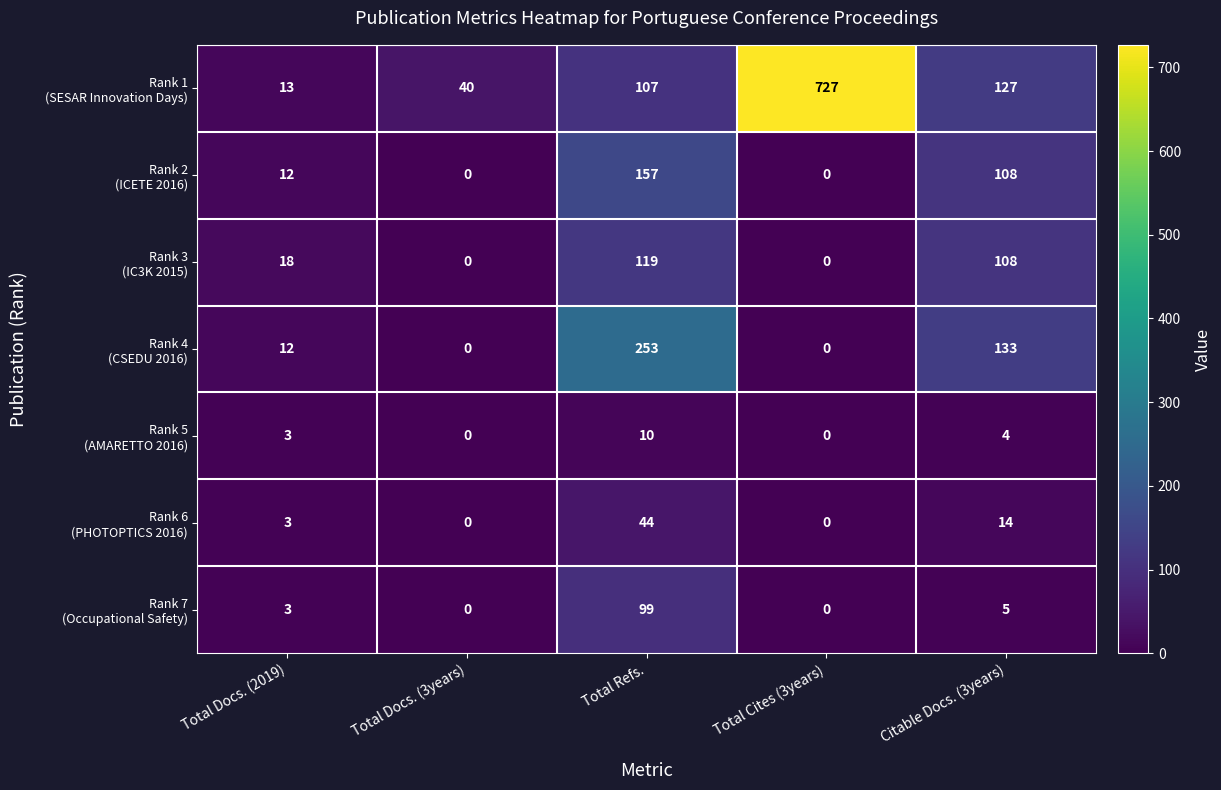

At which category is the sum across all series the highest?

Total Refs.